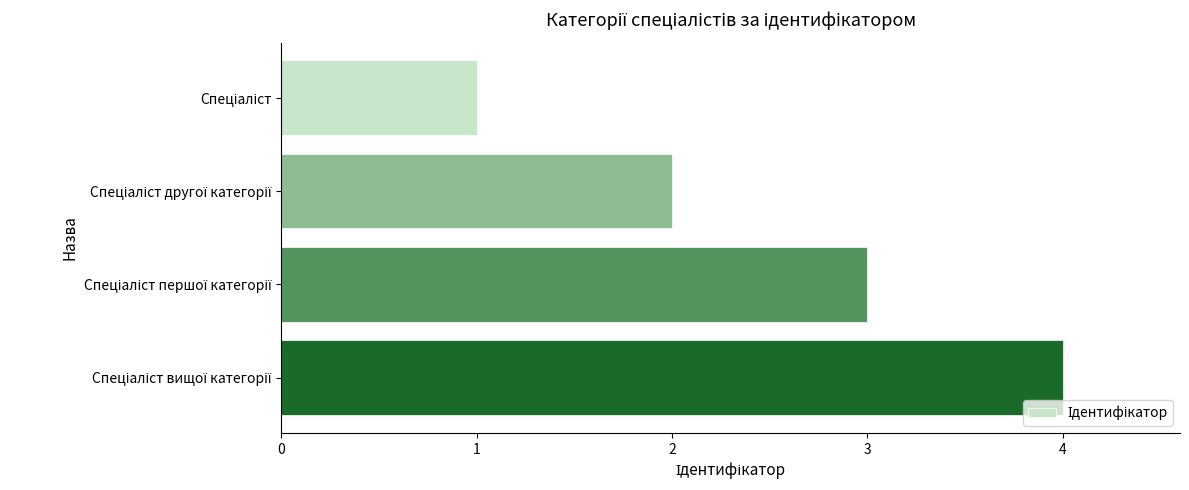

What is the maximum value shown in the chart?

4